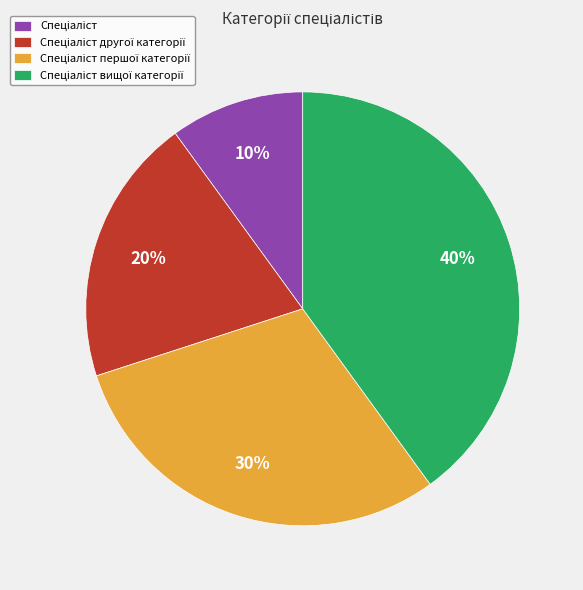

To the nearest percent, what is the difference between the largest and smallest slice percentages?

30%